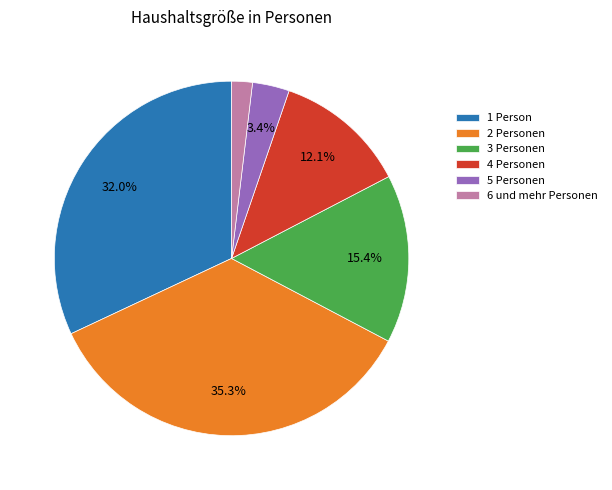

To the nearest percent, what is the difference between the 1 Person and 2 Personen slice percentages?

3%